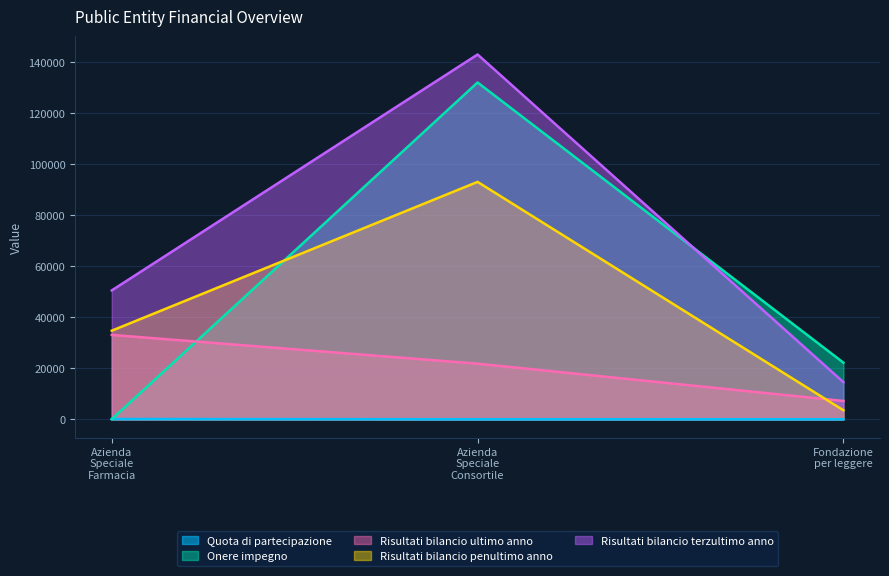

How many lines are shown in the chart?

5